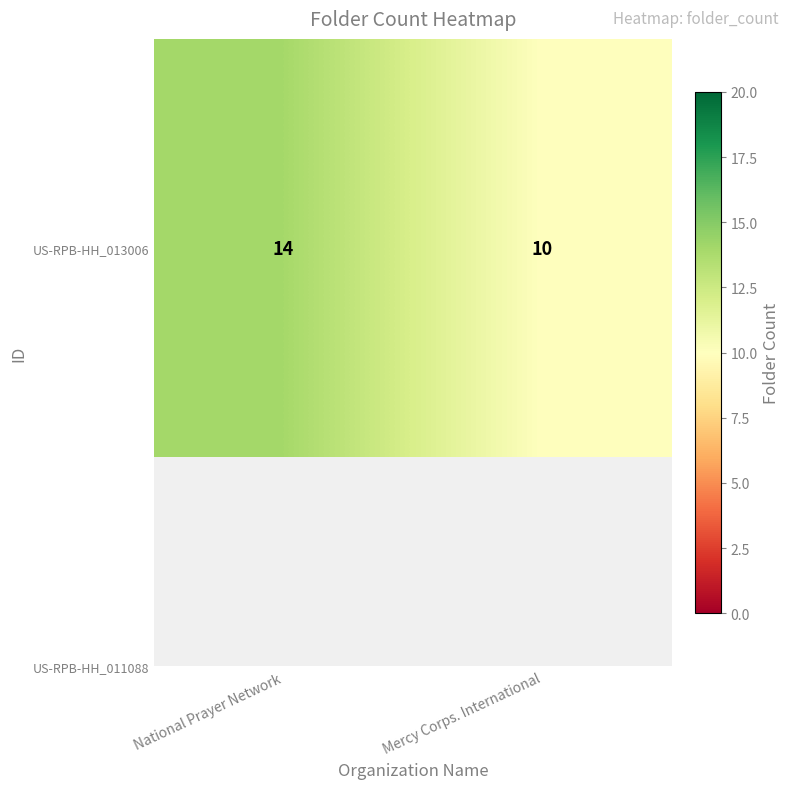

What is the ratio of the value at National Prayer Network to the value at Mercy Corps. International?

1.4